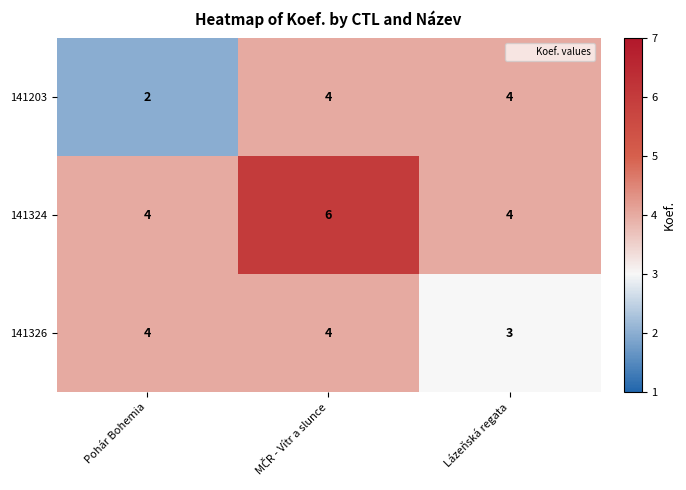

List the series in order of their overall mean, lowest first.

141203, 141326, 141324